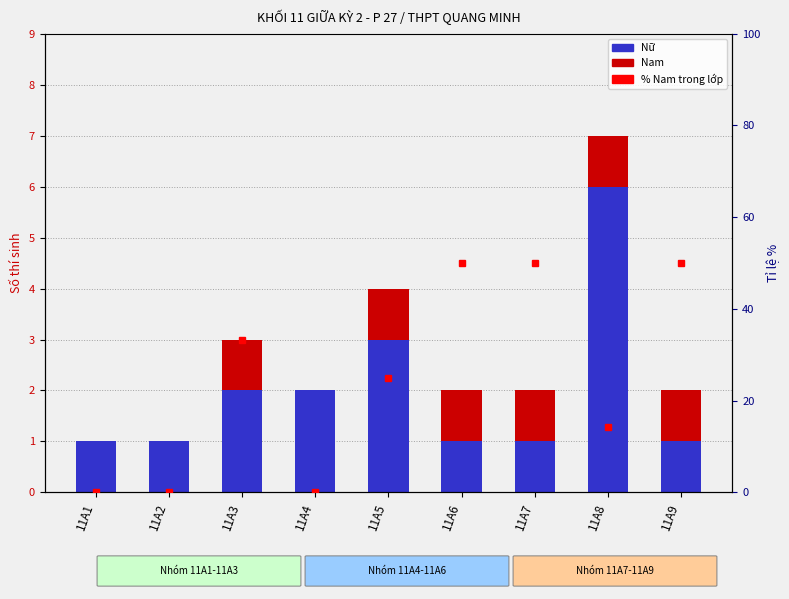

Are the bars horizontal?

No